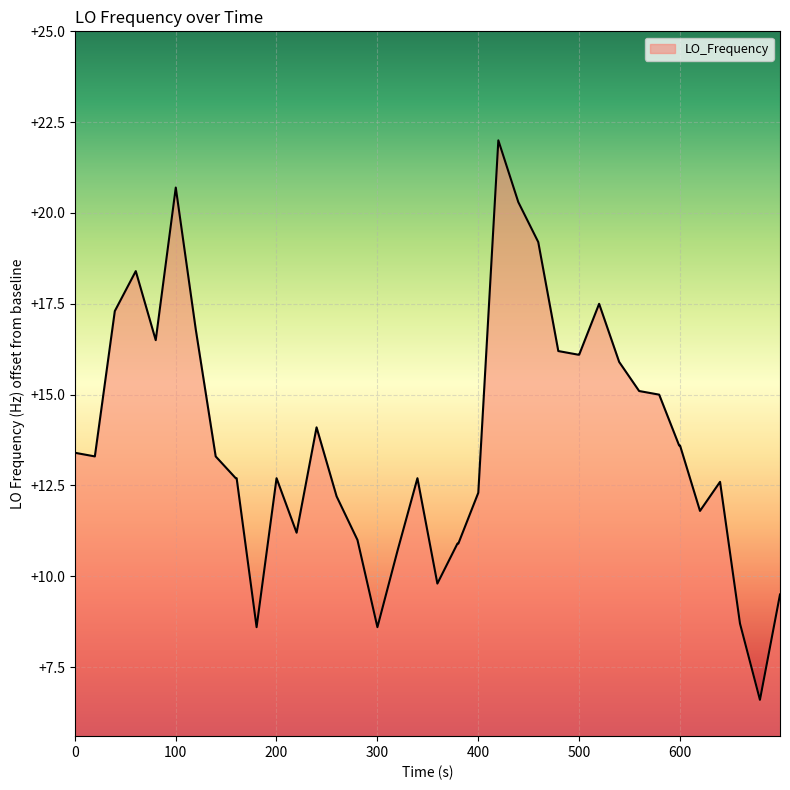

What is the difference between the maximum and second lowest values?

13.4